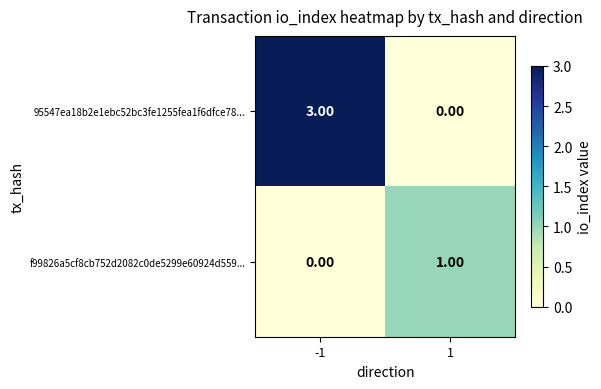

Count the number of categories in the chart.

2